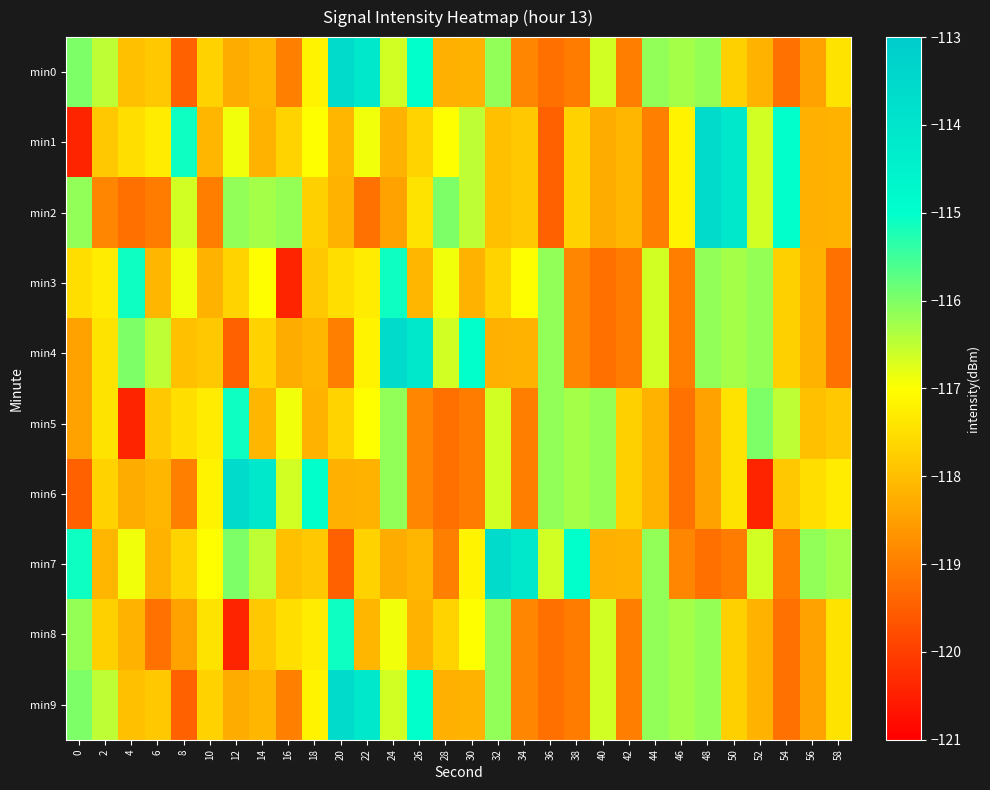

How many series are shown in this chart?

10